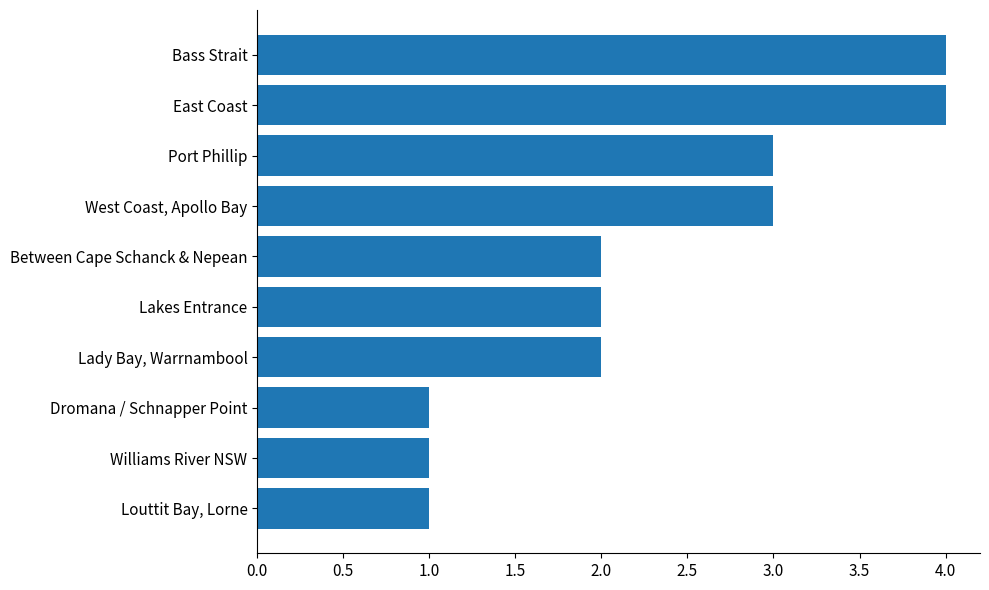

What is the difference between the maximum and minimum values?

3